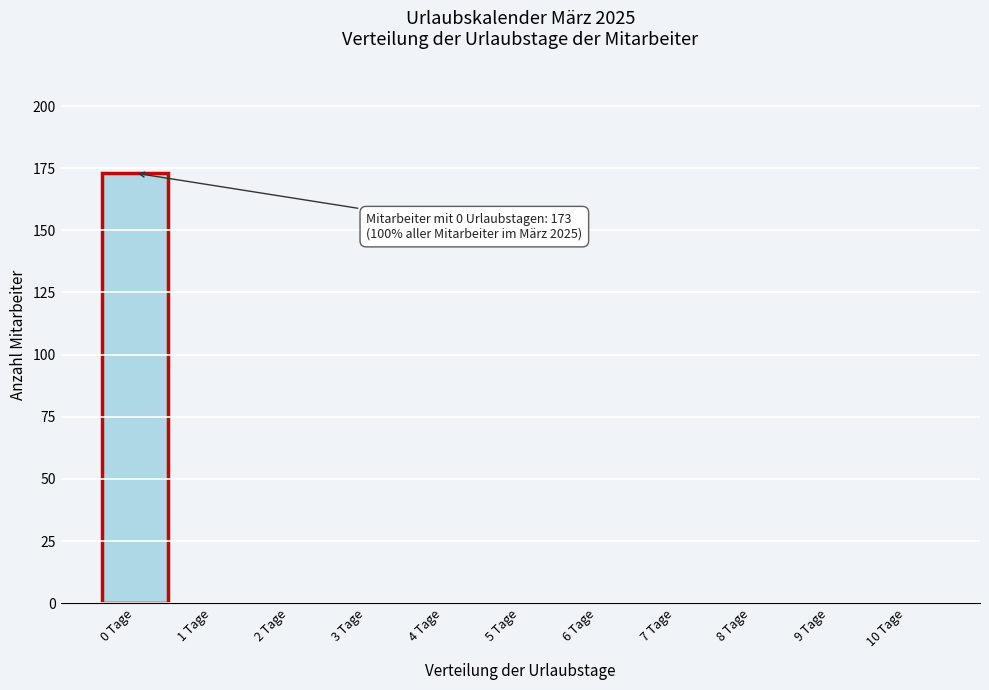

Reading right to left, what are all the values shown in this chart?

10 Tage=0	9 Tage=0	8 Tage=0	7 Tage=0	6 Tage=0	5 Tage=0	4 Tage=0	3 Tage=0	2 Tage=0	1 Tage=0	0 Tage=173